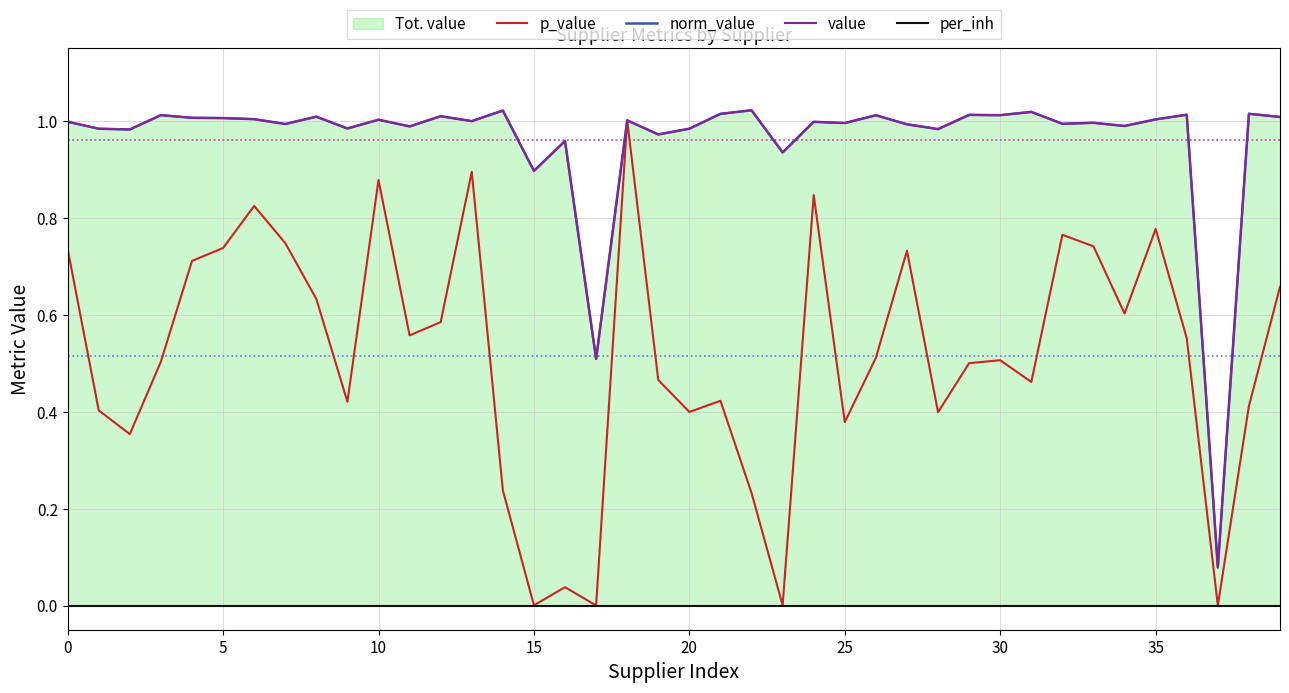

True or false: p_value has more than 1 interior local peaks.

True